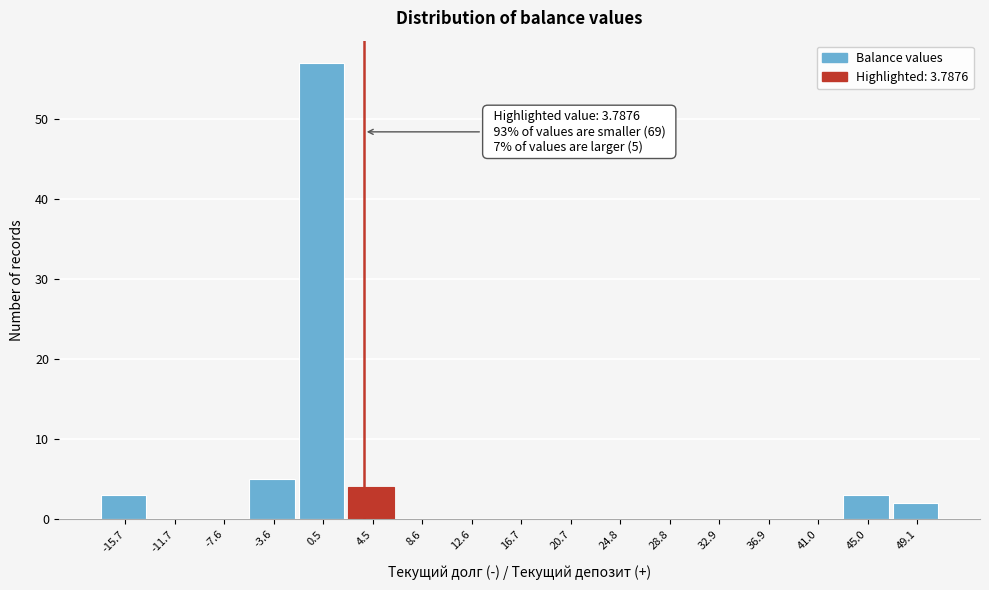

Which range on the x-axis has the tallest bar?

-1.5 to 2.5